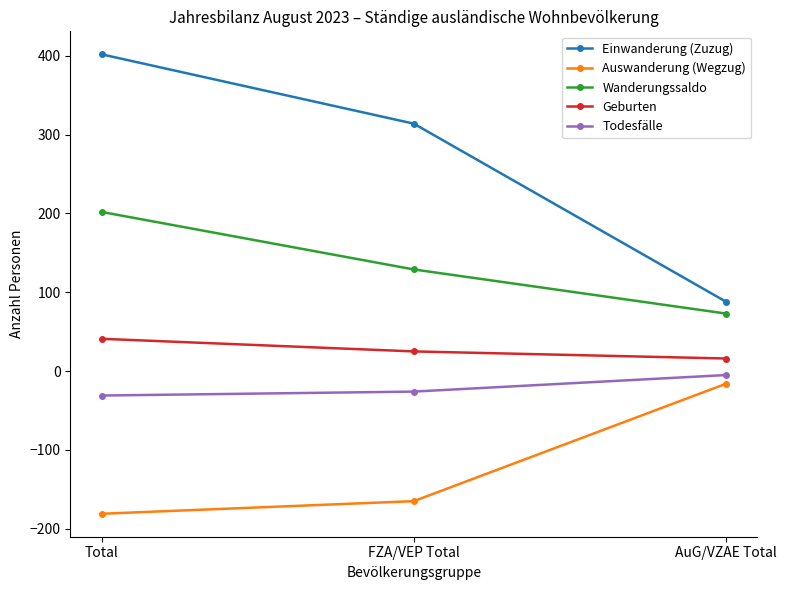

What is the sum of the Geburten values at AuG/VZAE Total and FZA/VEP Total?

41